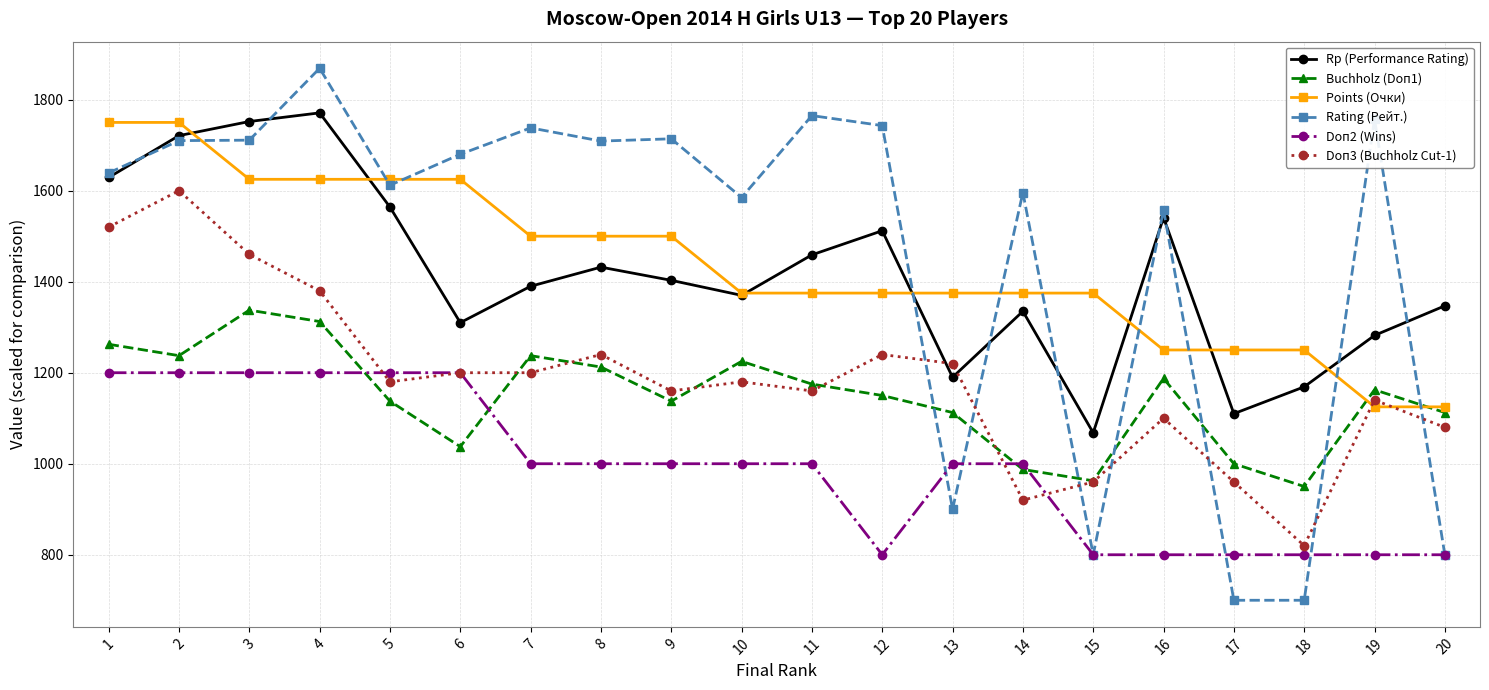

Count the number of data series in this chart.

6